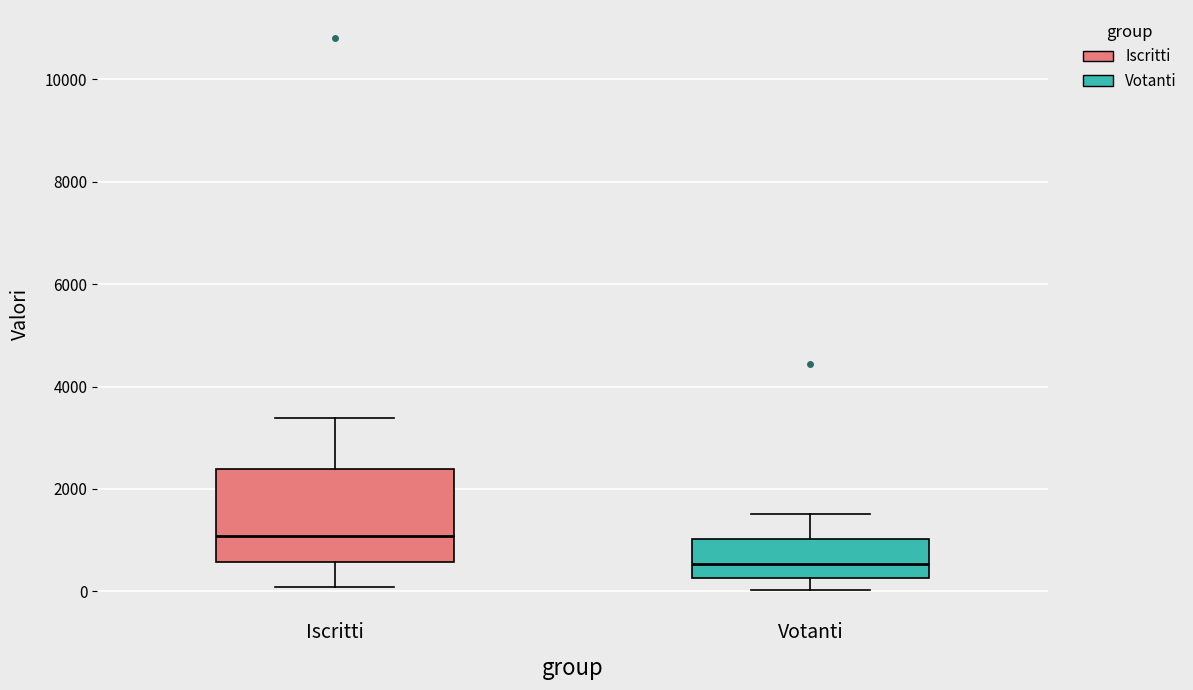

Which box is the tallest, from its lower edge to its upper edge?

Iscritti